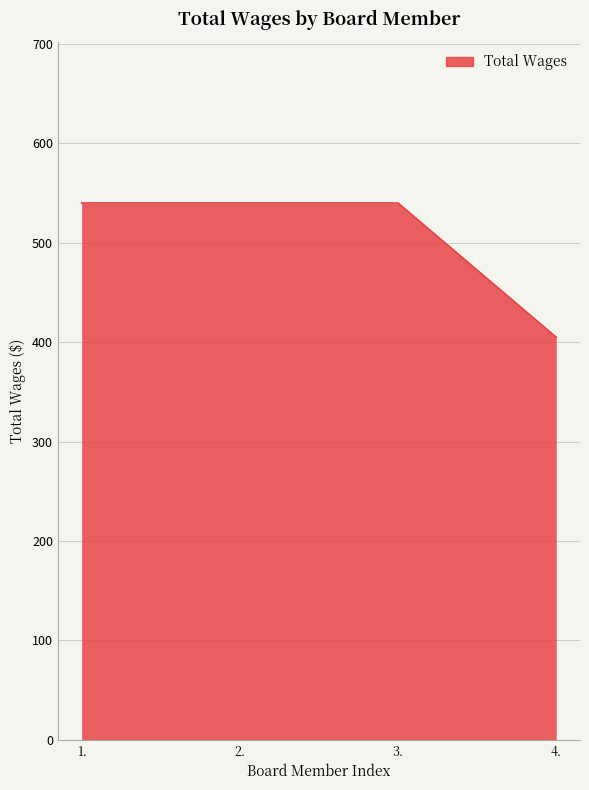

Reading left to right, list all the values displayed in this chart.

540	540	540	405